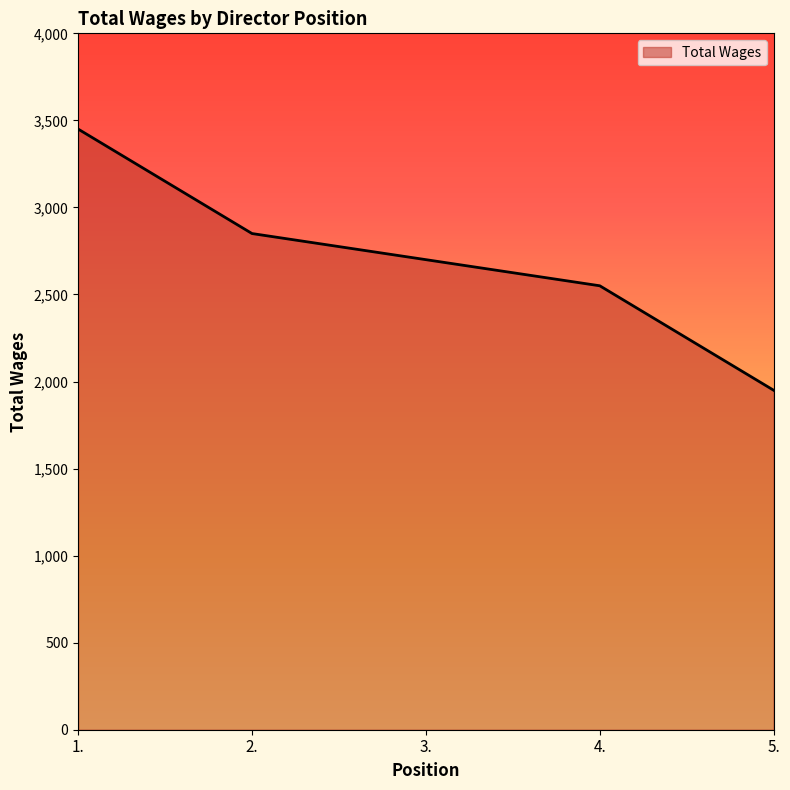

Reading left to right, list all the values displayed in this chart.

3450	2850	2700	2550	1950